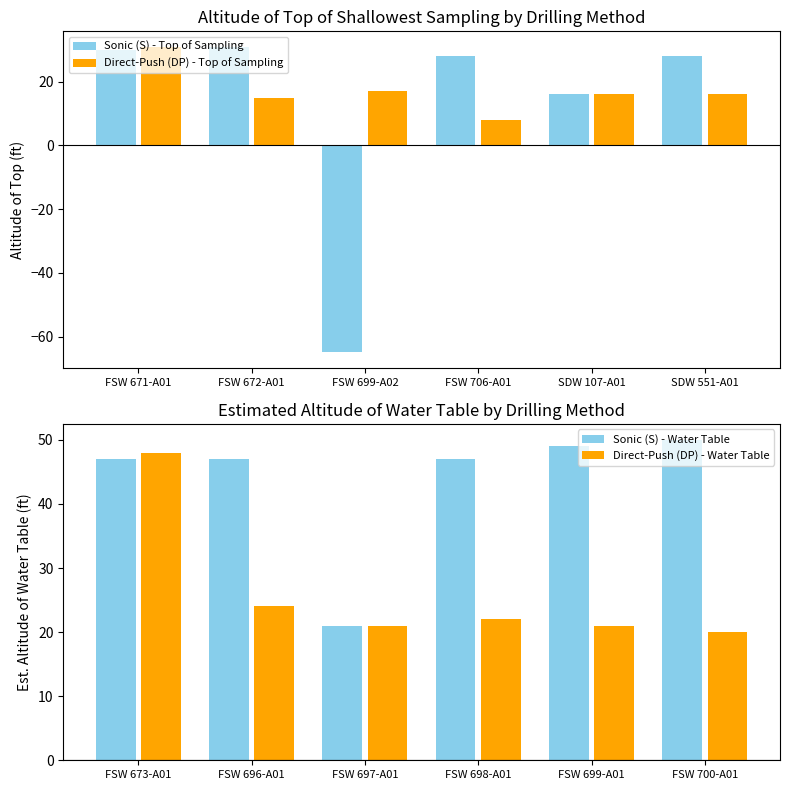

What is the average value of the Direct-Push (DP) - Top of Sampling series?

17